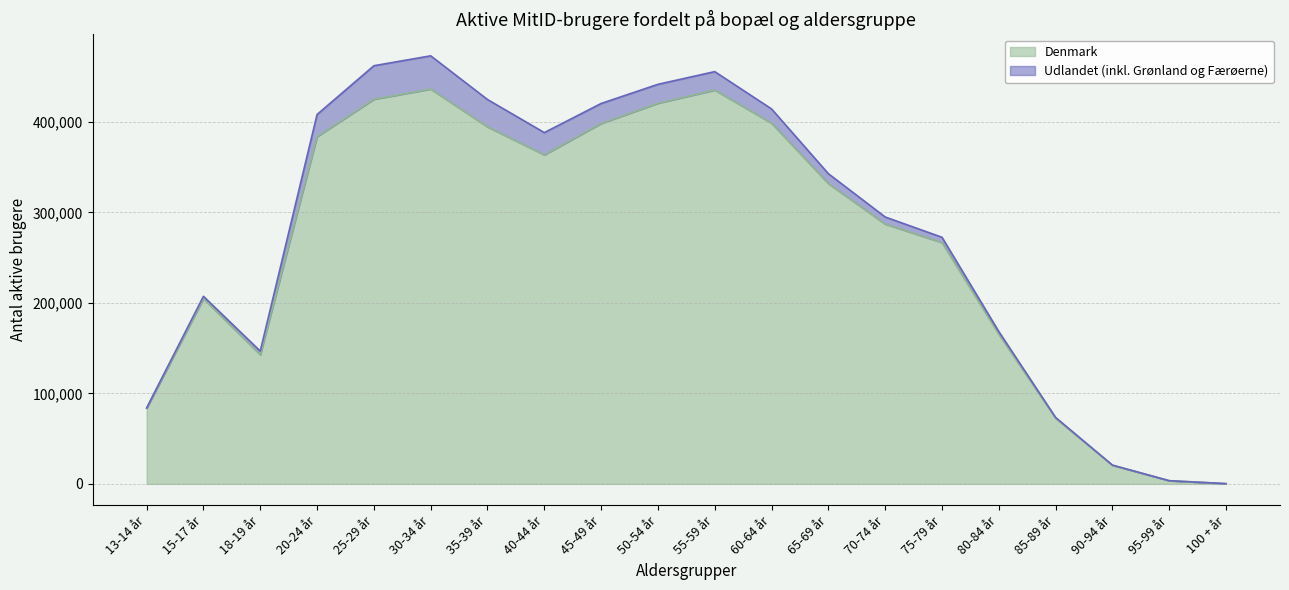

Which label corresponds to the smallest value in the chart?

100 + år